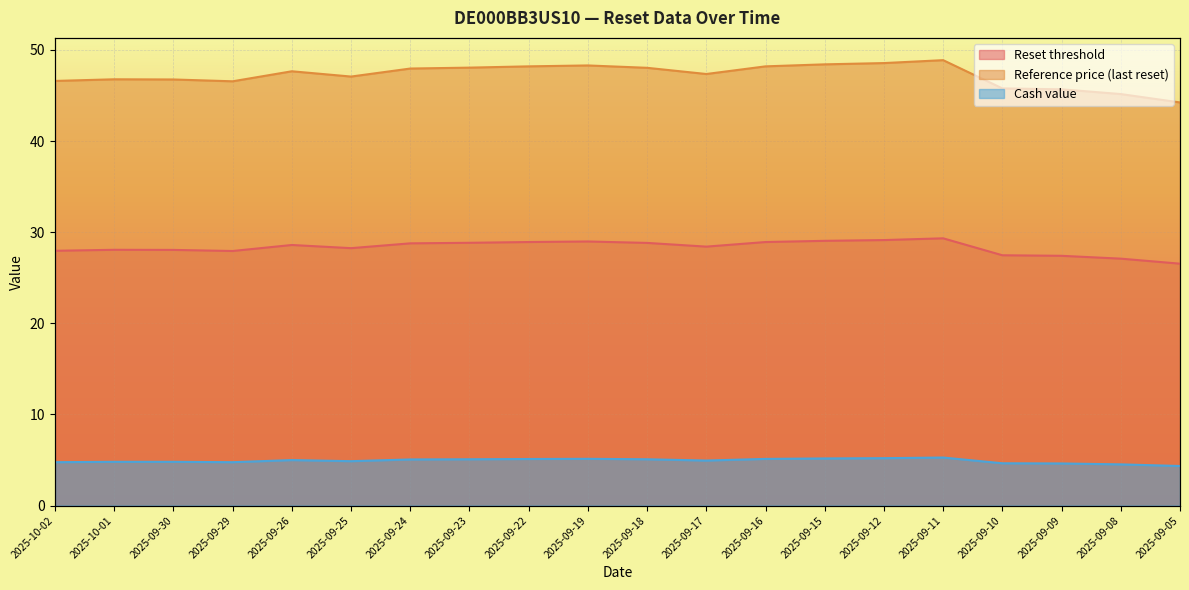

True or false: Reference price (last reset) and Reset threshold cross at least once.

False